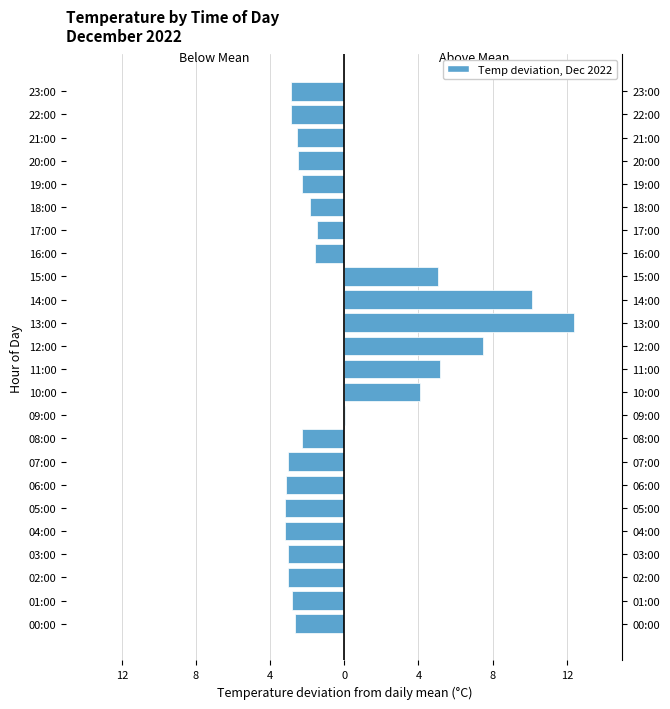

Reading left to right, what are all the values shown in this chart?

Below Avg Temp: -2.7	-2.8	-3.0	-3.0	-3.2	-3.2	-3.1	-3.0	-2.3	0.0	0.0	0.0	0.0	0.0	0.0	0.0	-1.6	-1.5	-1.9	-2.3	-2.5	-2.6	-2.9	-2.9
Above Avg Temp: 0.0	0.0	0.0	0.0	0.0	0.0	0.0	0.0	0.0	0.0	4.1	5.2	7.5	12.4	10.1	5.0	0.0	0.0	0.0	0.0	0.0	0.0	0.0	0.0